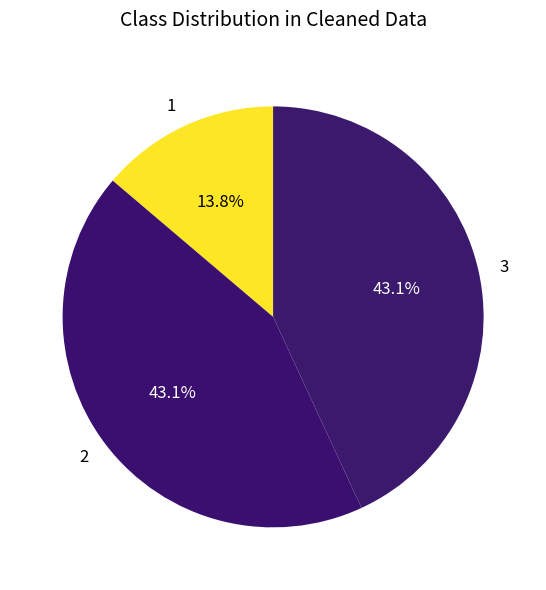

How much of the chart is everything except 3?

56.9%